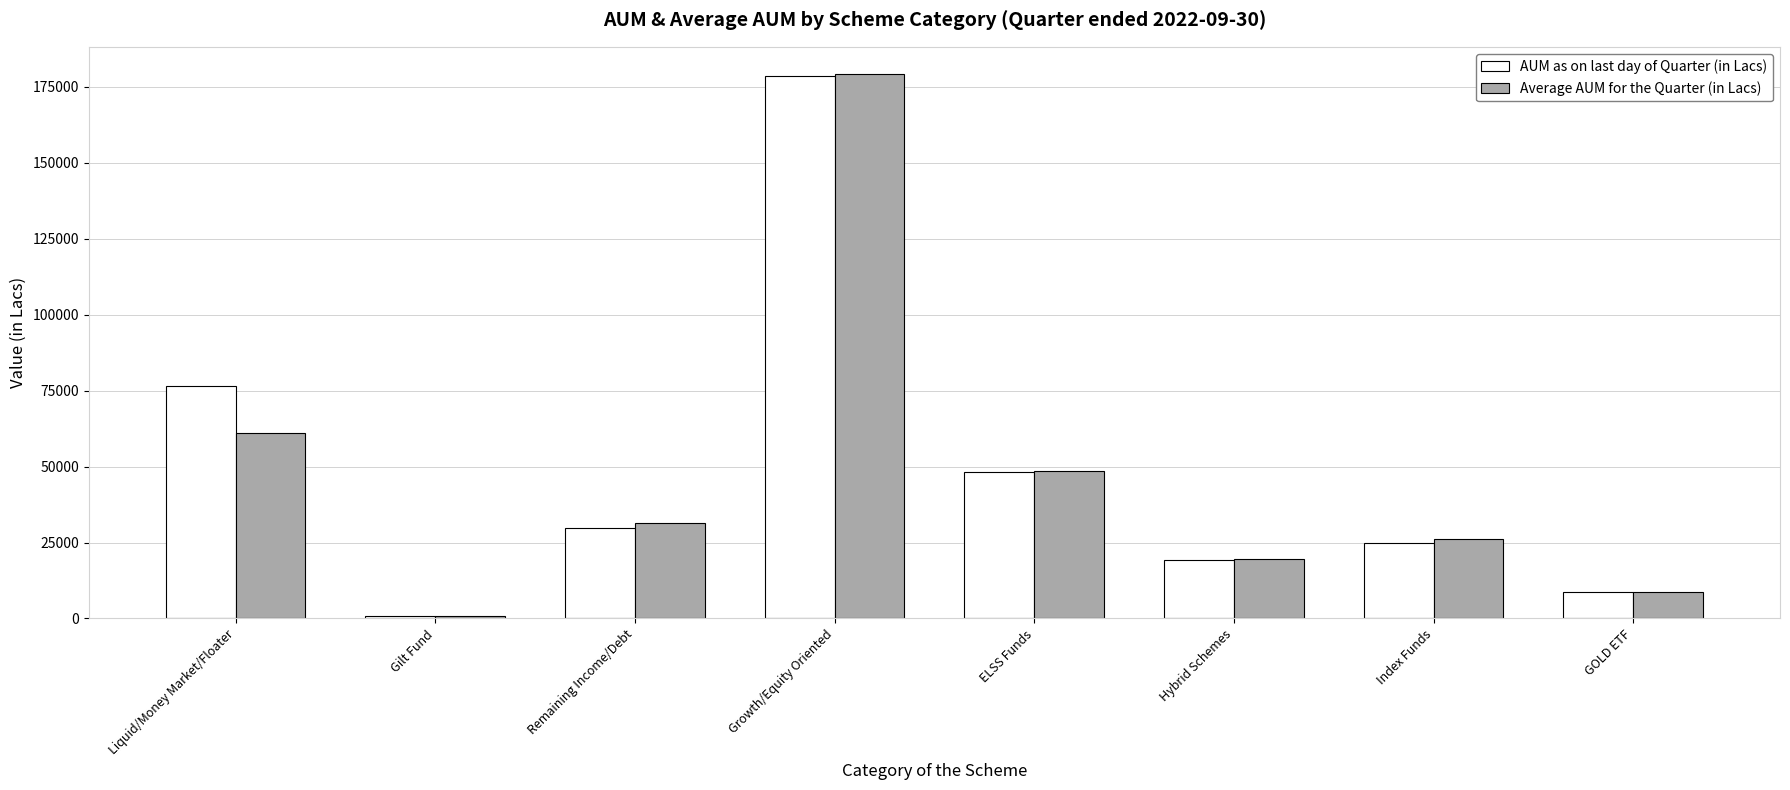

What is the difference between the second highest and minimum values in the AUM as on last day of Quarter (in Lacs) series?

75830.5